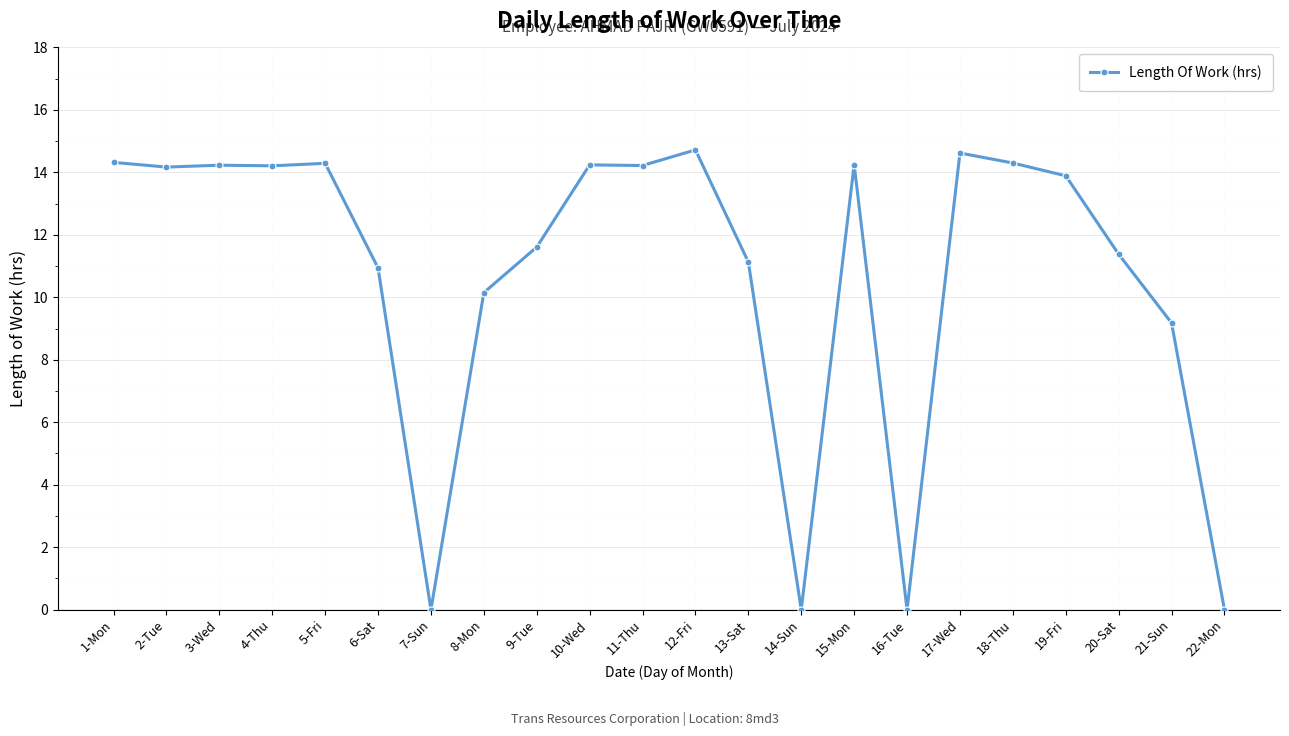

Between 17-Wed and 13-Sat, which is larger?

17-Wed